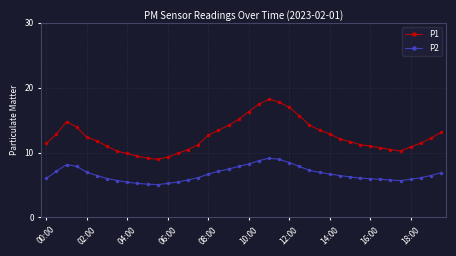

Which series has the largest range (max minus min)?

P1